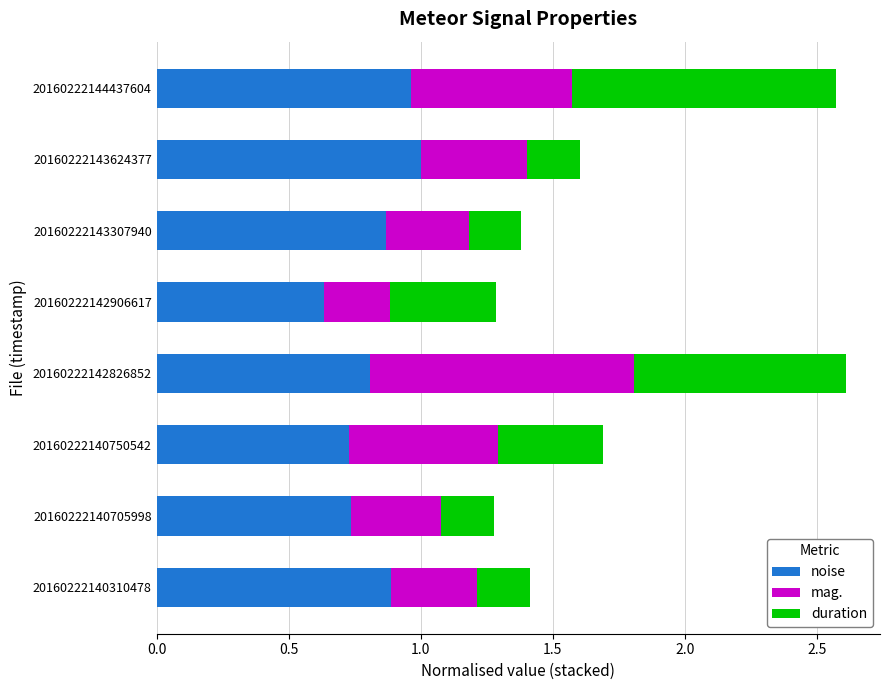

Which category has the lowest value in the noise series?

20160222142906617